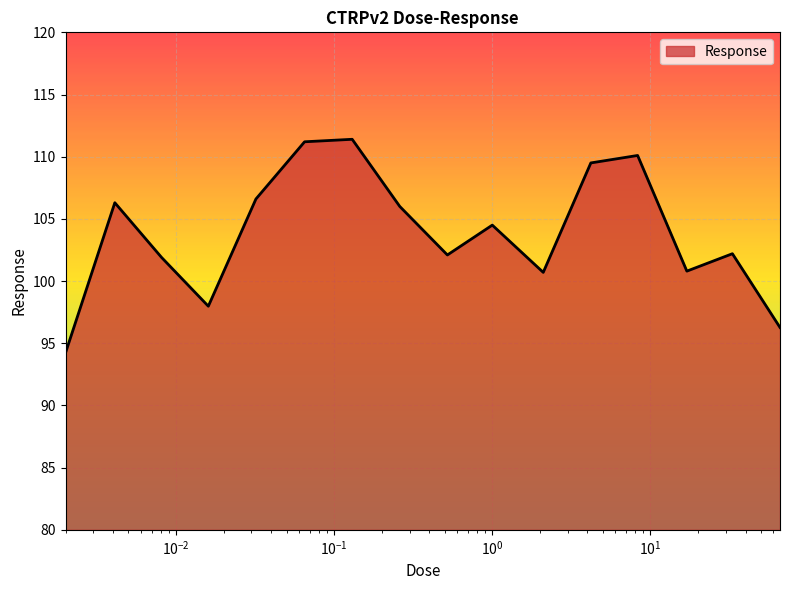

What is the sum of all values?

1661.8